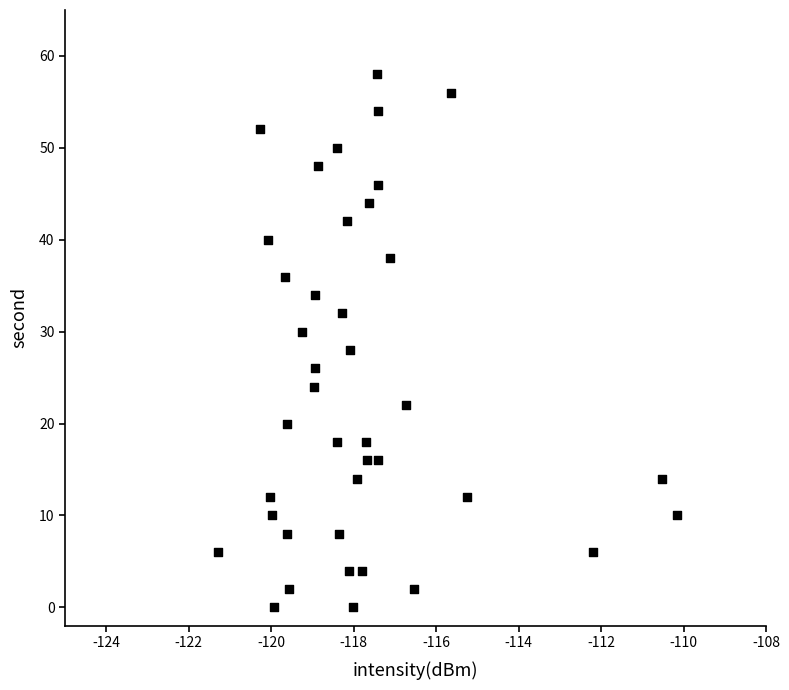

What is the range of Y values (max minus min)?

58